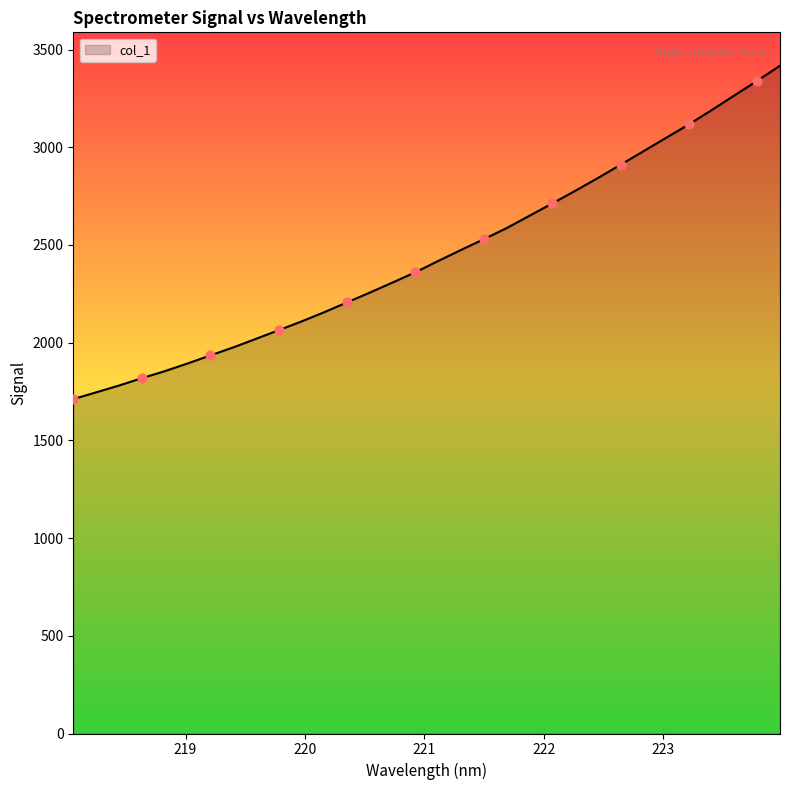

What is the maximum value shown in the chart?

3417.3